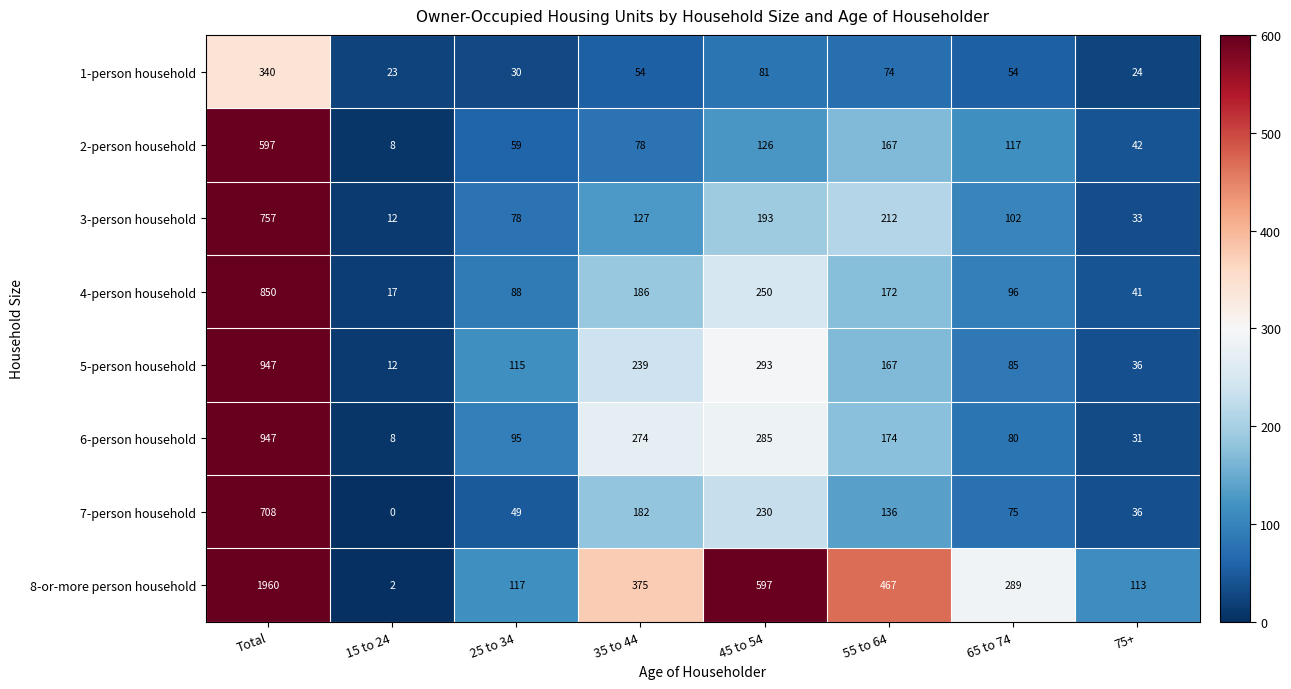

At which category is the sum across all series the highest?

Total